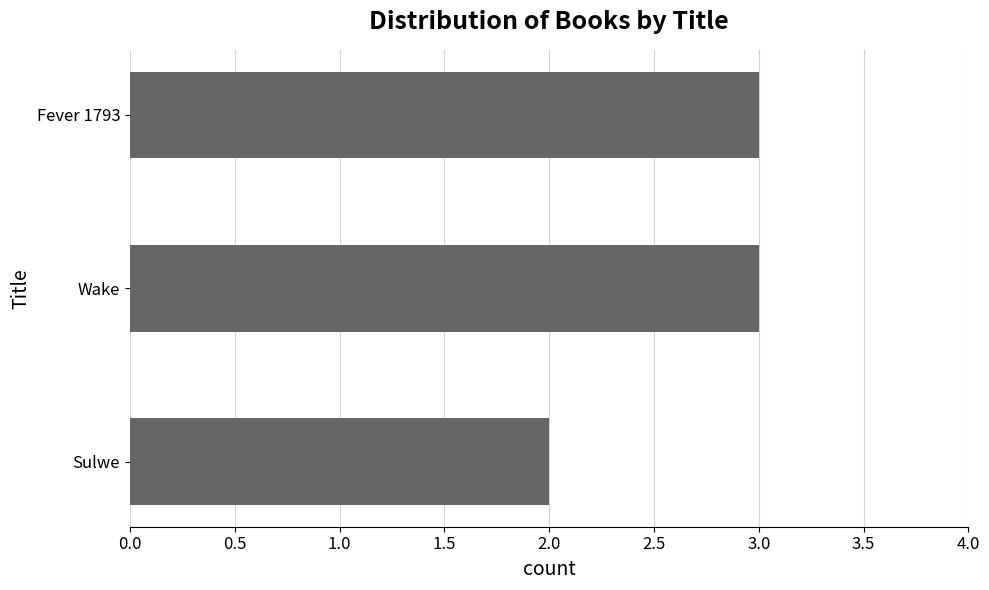

How many bars are there in total?

3